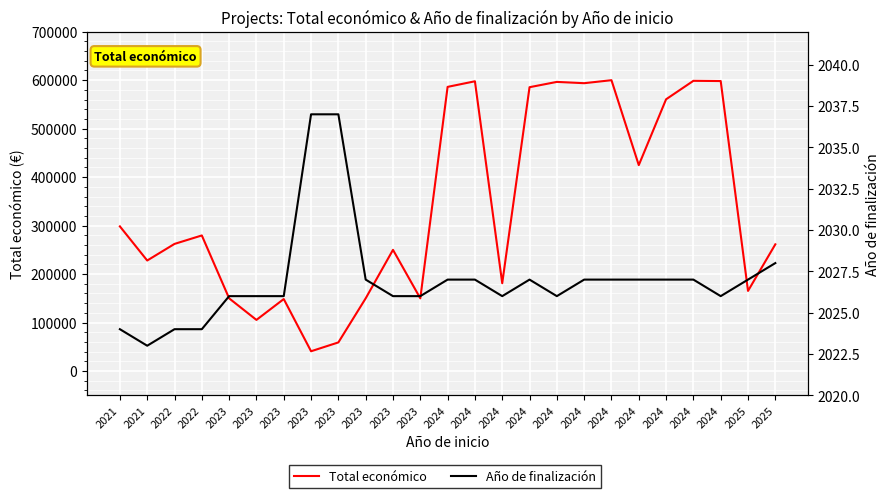

What is the sum of all Año de finalización values?

50675